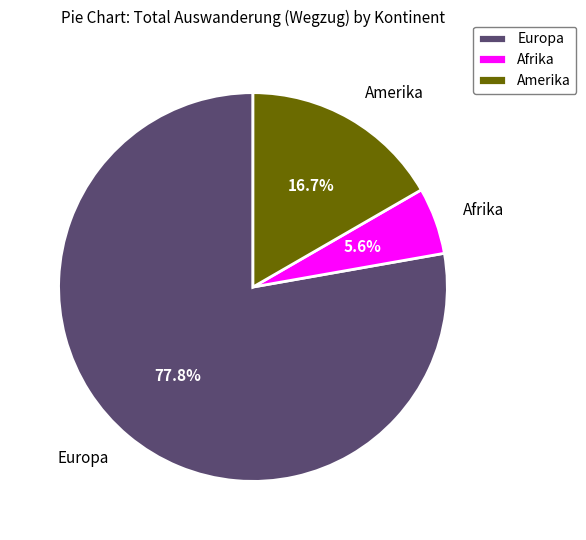

Rank the categories by value from highest to lowest.

Europa, Amerika, Afrika